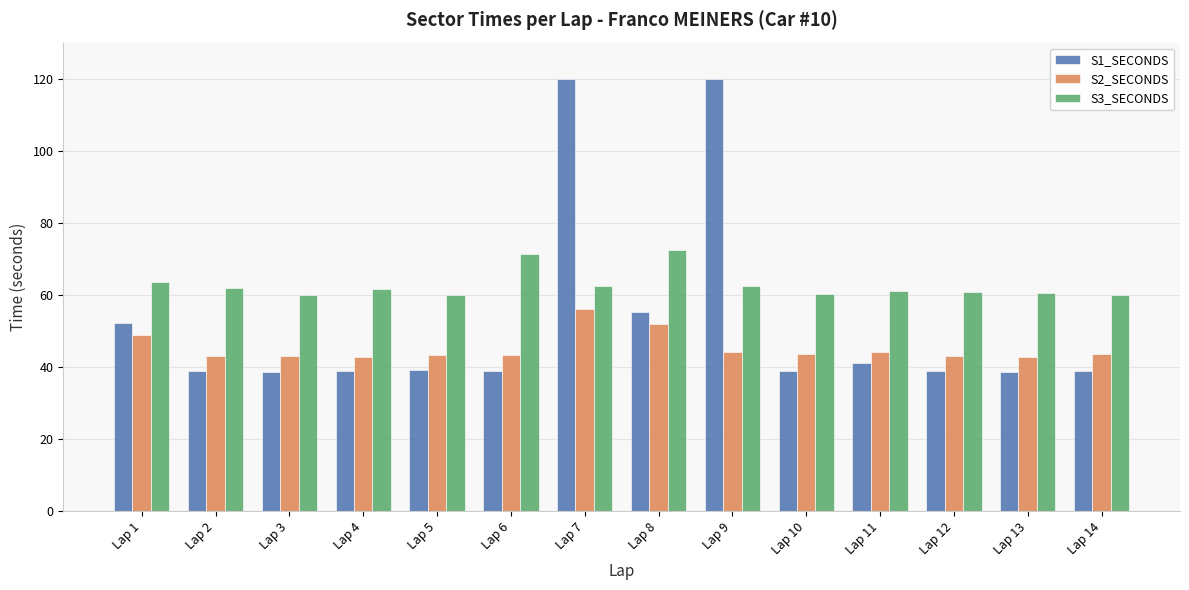

What is the total value across all series at Lap 9?

227.0